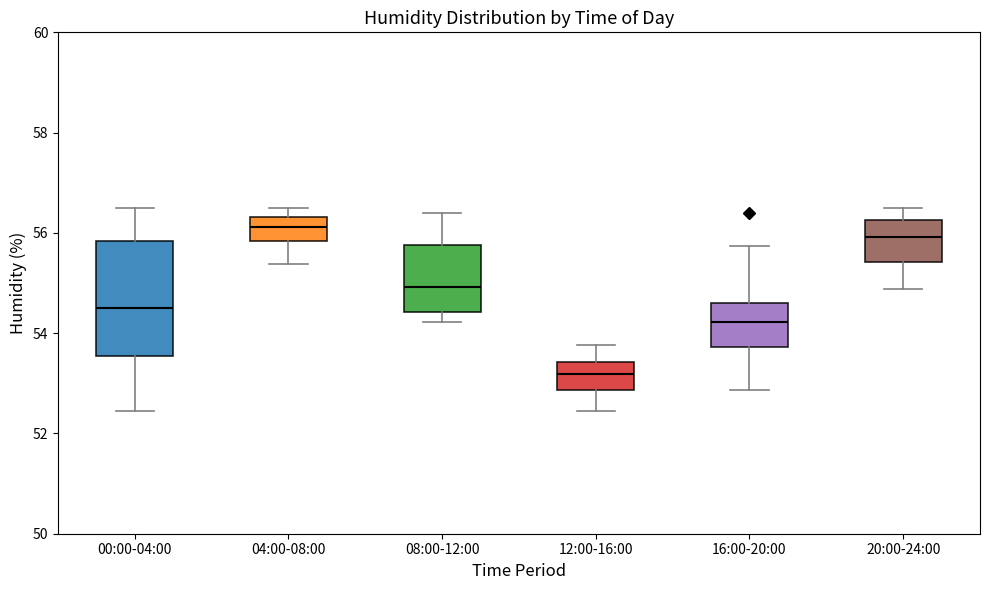

Reading left to right, transcribe this box plot: for each box, give where its median line is, the range the box spans, and where its two whiskers end, as read against the y-axis. The values are not printed on the chart, so give them approximately, as read against the axis.

00:00-04:00: median 54.6, box 53.6 to 55.8, whiskers 52.4 to 56.6
04:00-08:00: median 56.2, box 55.8 to 56.4, whiskers 55.4 to 56.6
08:00-12:00: median 55.0, box 54.4 to 55.8, whiskers 54.2 to 56.4
12:00-16:00: median 53.2, box 52.8 to 53.4, whiskers 52.4 to 53.8
16:00-20:00: median 54.2, box 53.8 to 54.6, whiskers 52.8 to 55.8
20:00-24:00: median 56.0, box 55.4 to 56.2, whiskers 54.8 to 56.6